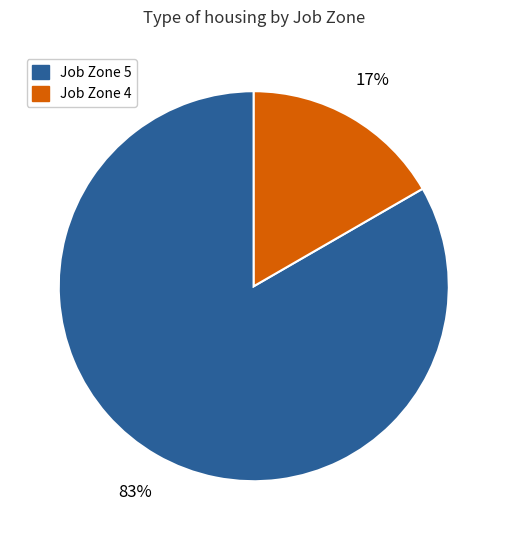

Does any single category account for the majority?

Yes